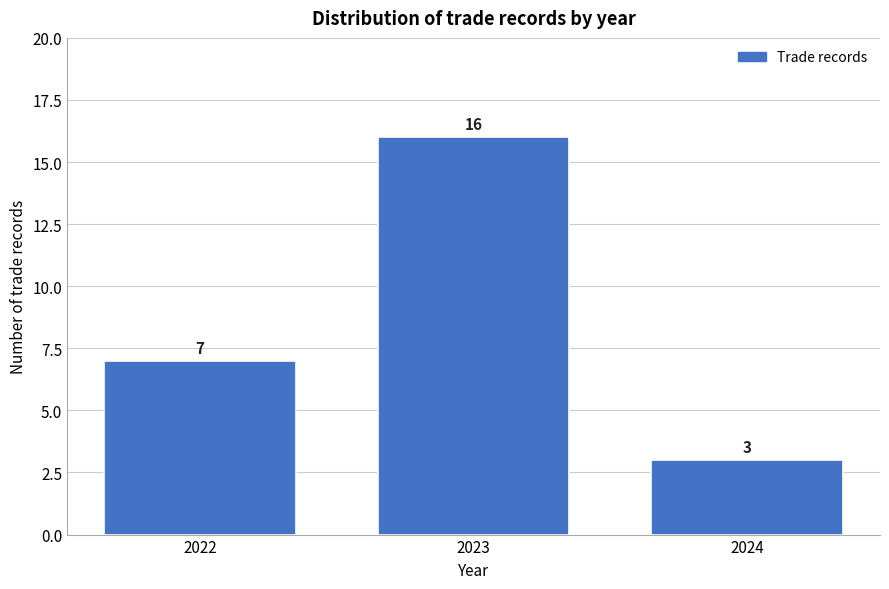

Reading left to right, list every bar in this chart as the range it spans on the x-axis followed by its height.

2021.5 to 2022.5: 7
2022.5 to 2023.5: 16
2023.5 to 2024.5: 3